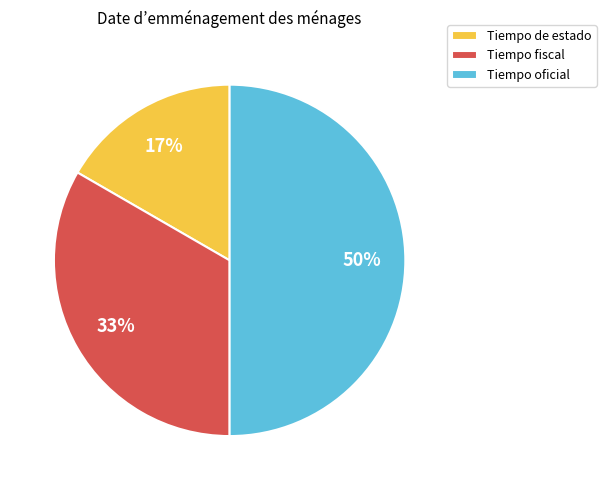

Between Tiempo fiscal and Tiempo oficial, which is larger?

Tiempo oficial